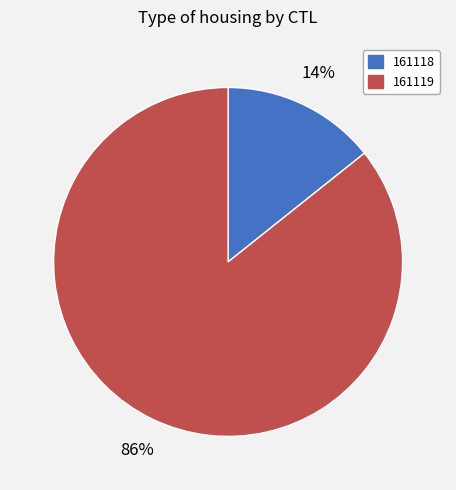

Between 161118 and 161119, which is larger?

161119